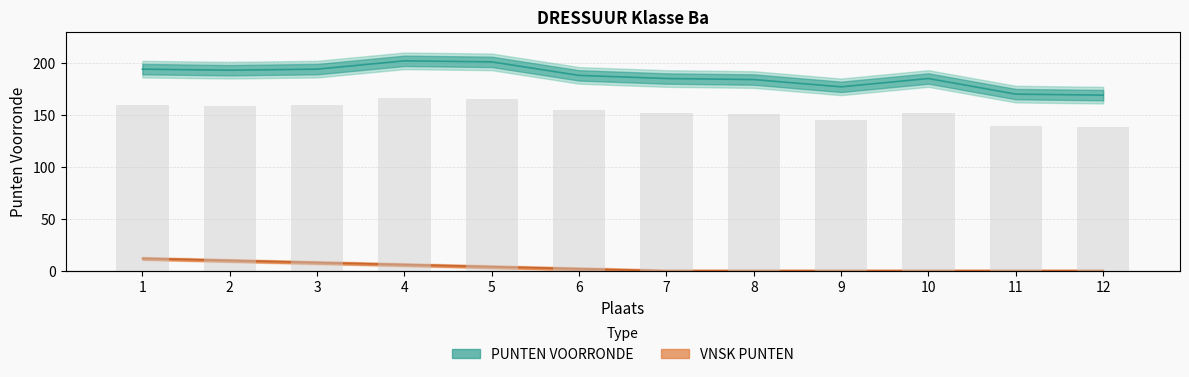

What is the difference between the maximum and minimum values in the VNSK PUNTEN series?

12